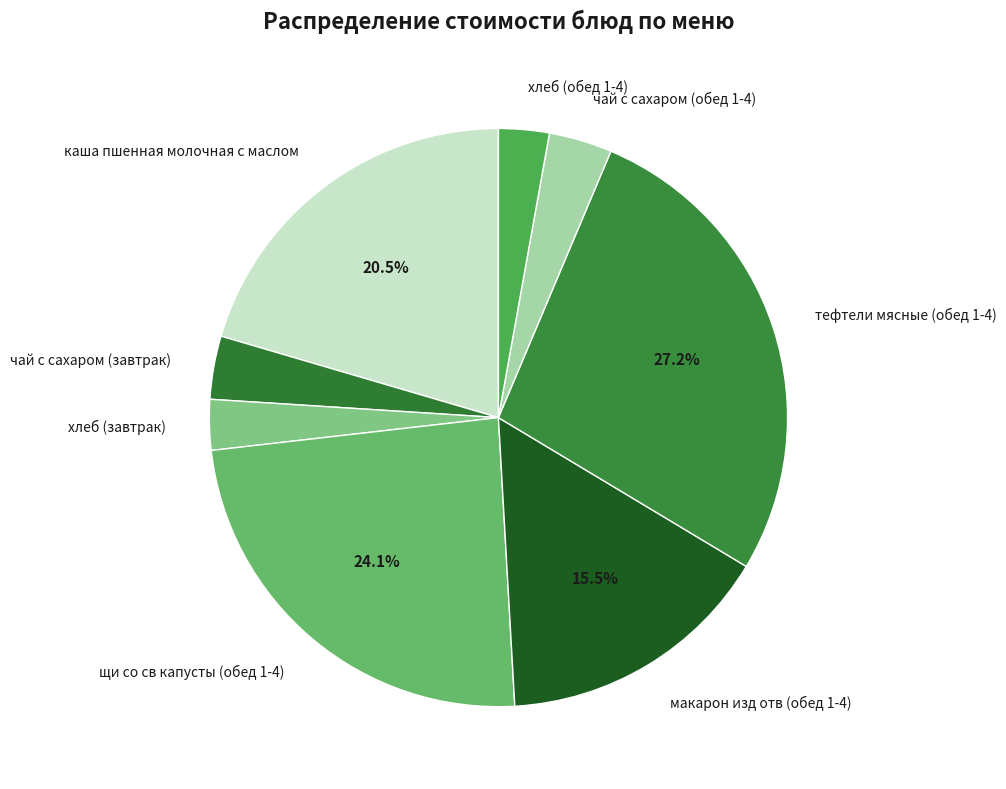

How many segments does this pie chart have?

8